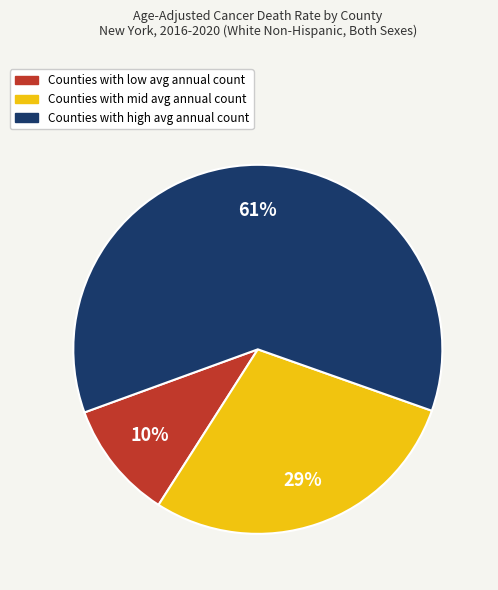

Is there any slice that represents more than half of the pie?

Yes